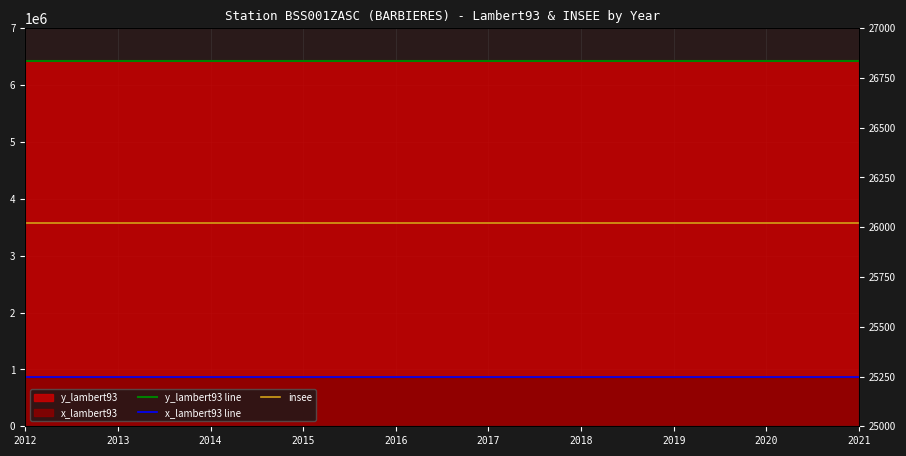

Reading left to right, list all the values displayed in this chart.

y_lambert93 line: 2012=6430703	2013=6430703	2014=6430703	2015=6430703	2016=6430703	2017=6430703	2018=6430703	2019=6430703	2020=6430703	2021=6430703
x_lambert93 line: 2012=867970	2013=867970	2014=867970	2015=867970	2016=867970	2017=867970	2018=867970	2019=867970	2020=867970	2021=867970
insee: 2012=26023	2013=26023	2014=26023	2015=26023	2016=26023	2017=26023	2018=26023	2019=26023	2020=26023	2021=26023